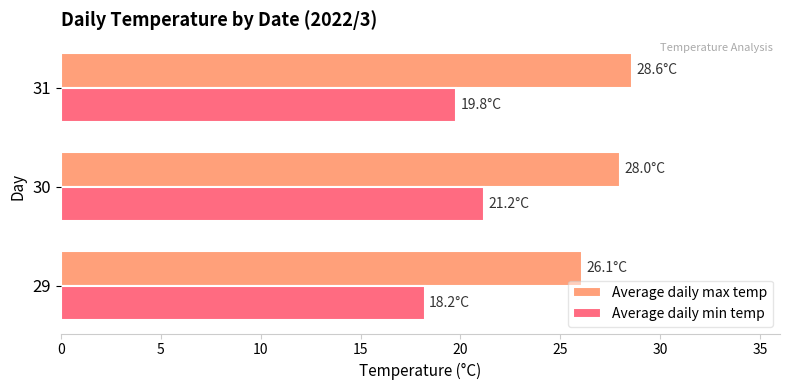

What value does the Average daily max temp series have at 29?

26.1